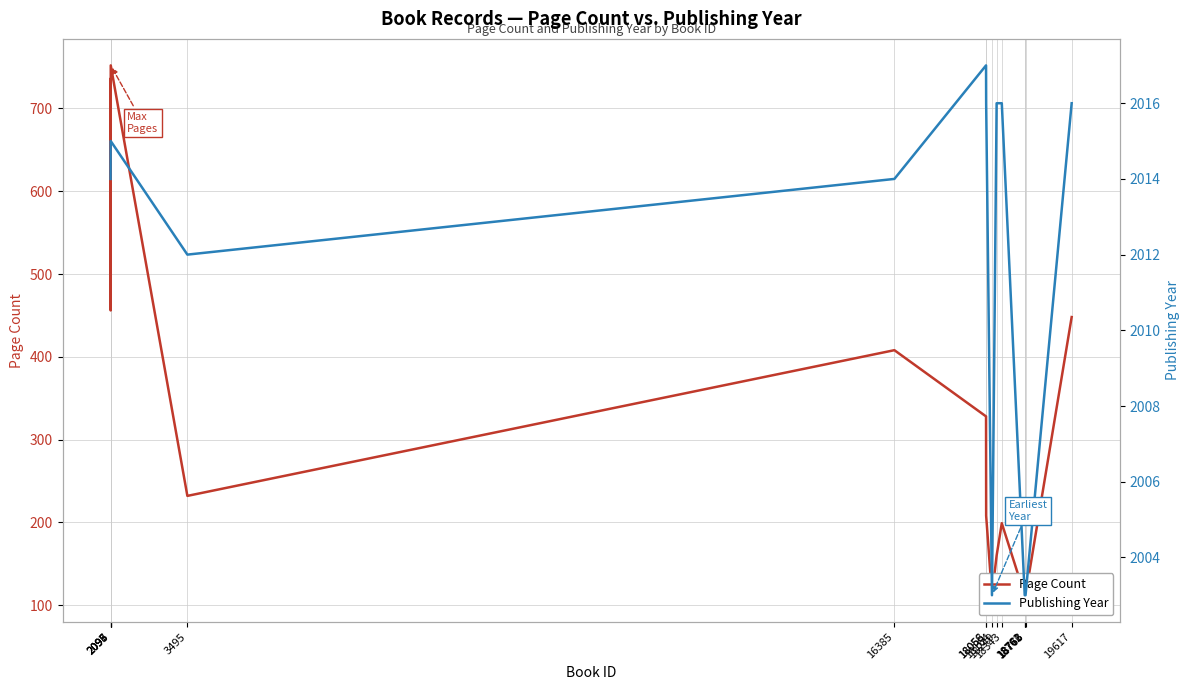

The value of Page Count at 18249 is 55. True or false?

False